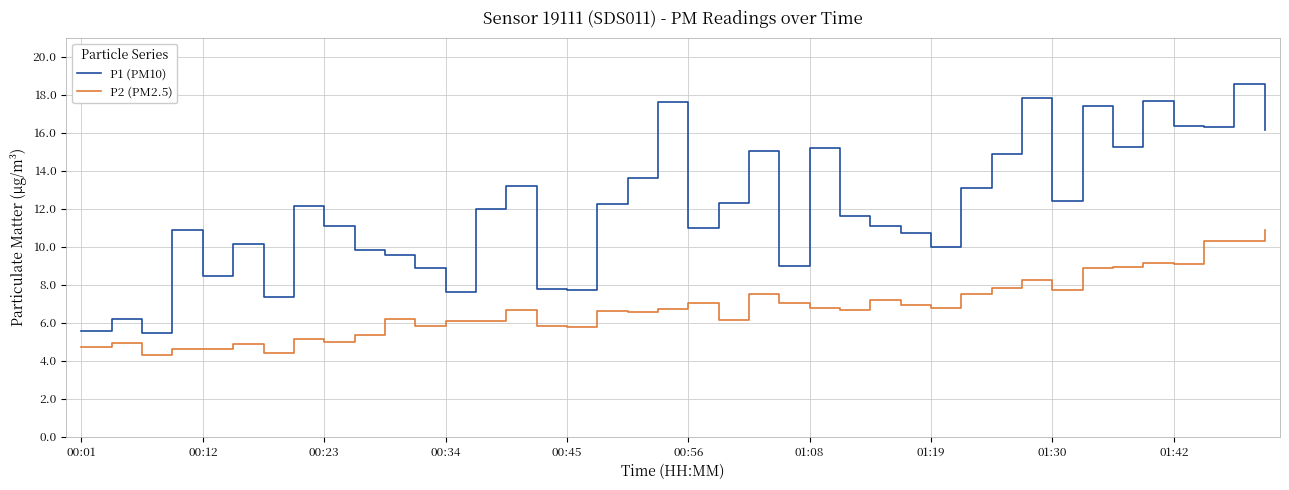

What is the difference between the maximum and minimum values in the P1 (PM10) series?

13.1